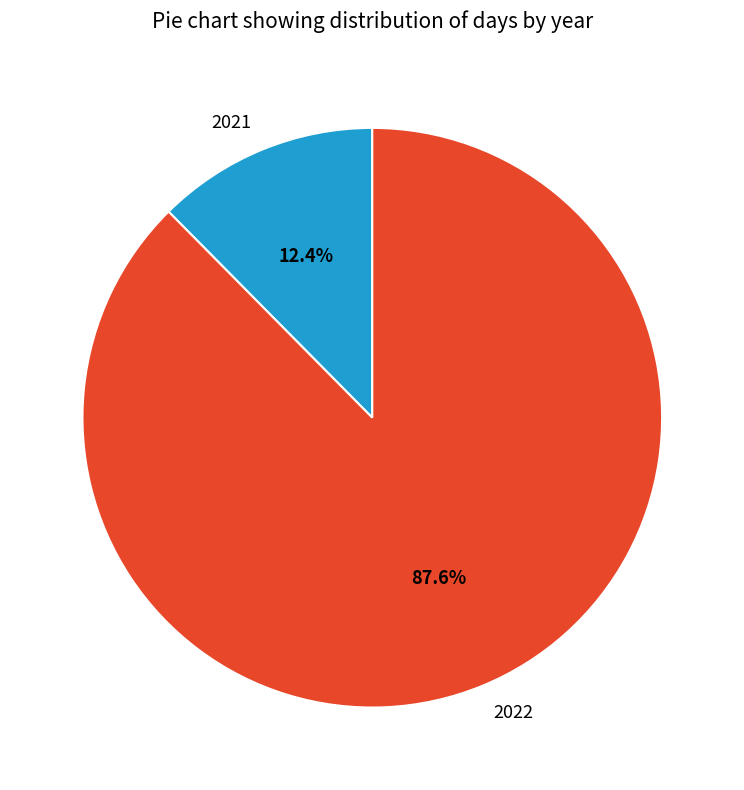

To the nearest percent, what portion does 2022 represent?

88%